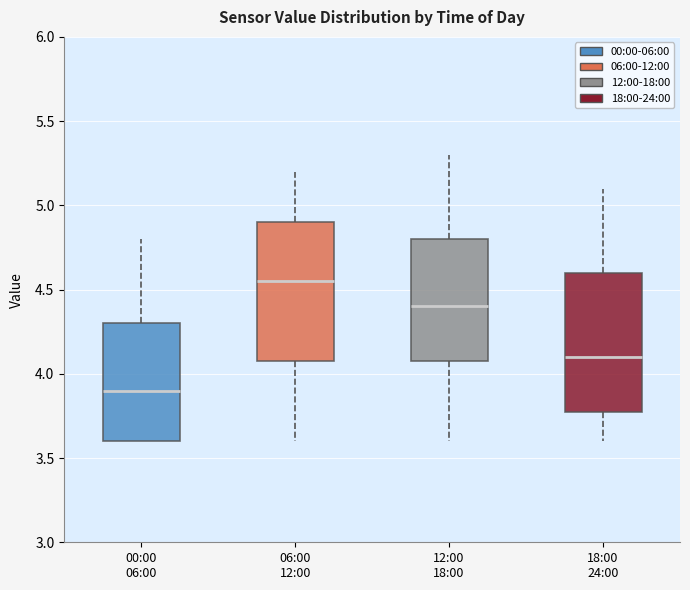

Reading left to right, read every box against the y-axis: the position of its median line, the range the box covers, and the ends of its whiskers. The values are not printed on the chart, so give them approximately, as read against the axis.

00:00 06:00: median 3.90, box 3.60 to 4.30, whiskers 3.60 to 4.80
06:00 12:00: median 4.55, box 4.10 to 4.90, whiskers 3.60 to 5.20
12:00 18:00: median 4.40, box 4.10 to 4.80, whiskers 3.60 to 5.30
18:00 24:00: median 4.10, box 3.80 to 4.60, whiskers 3.60 to 5.10